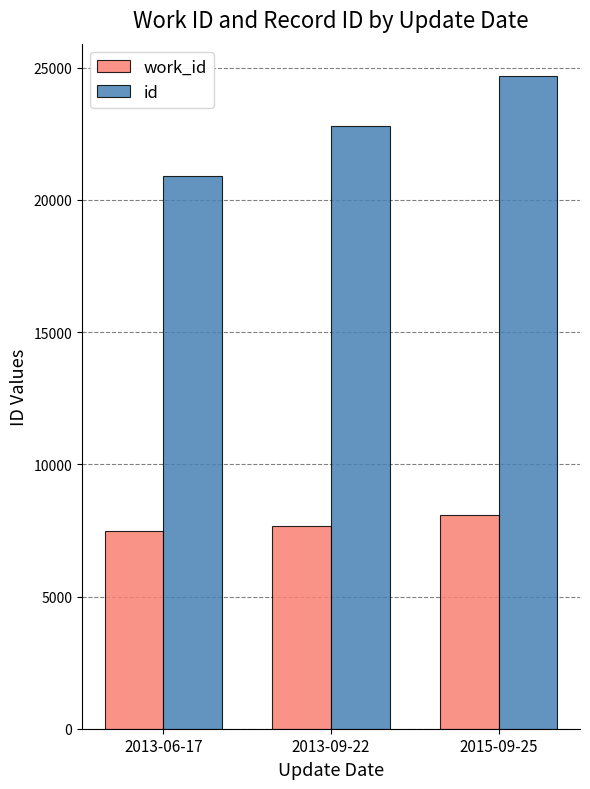

How many data points does each series have?

3